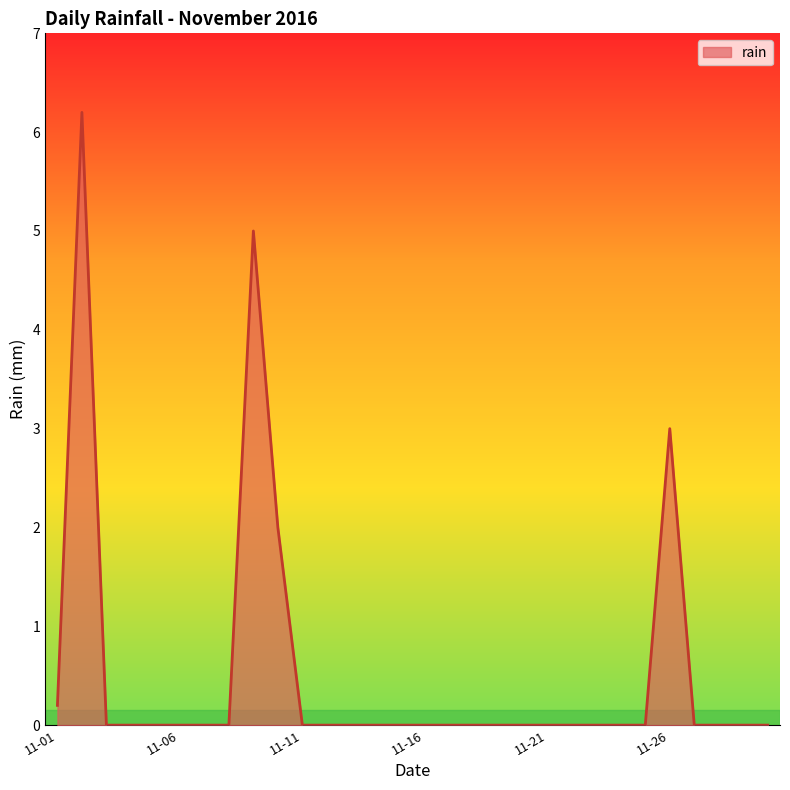

What is the difference between the maximum and minimum values?

6.2